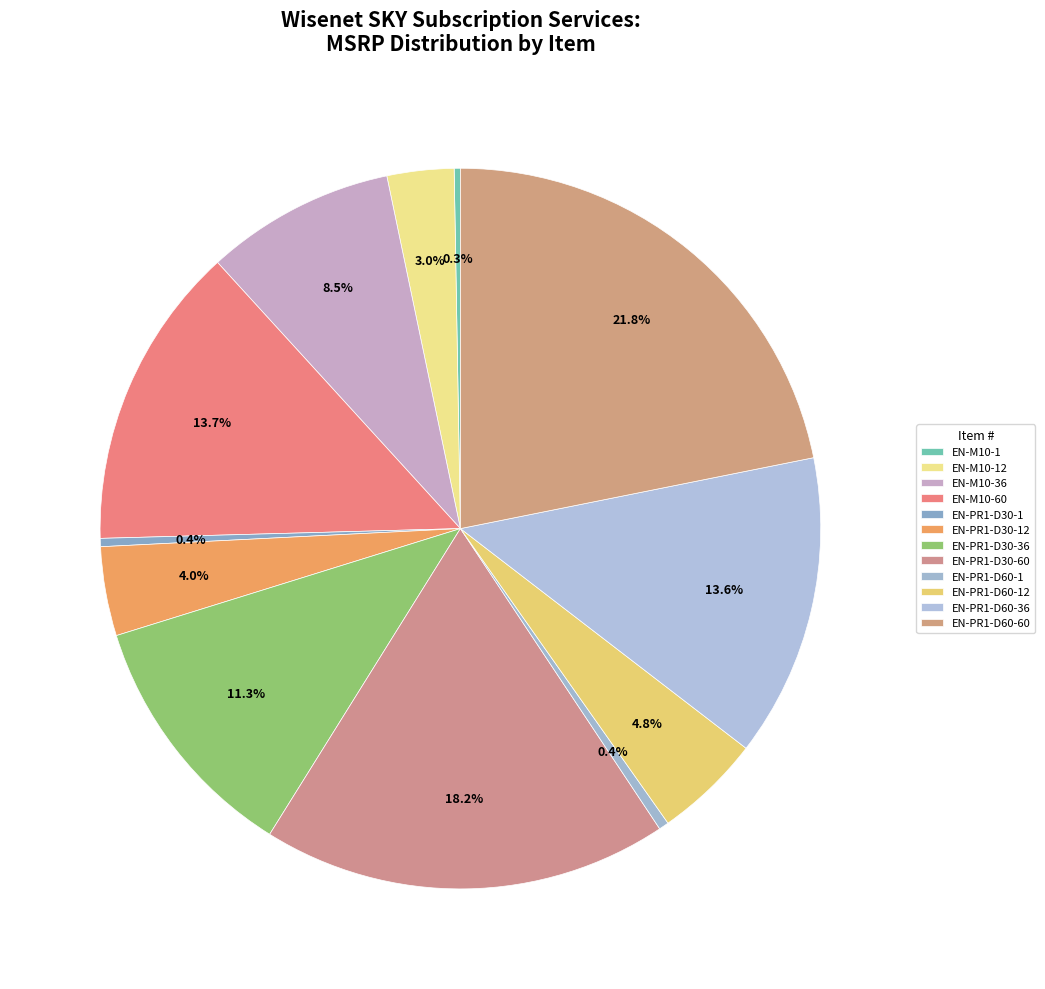

To the nearest percent, what is the difference between the largest and smallest slice percentages?

22%